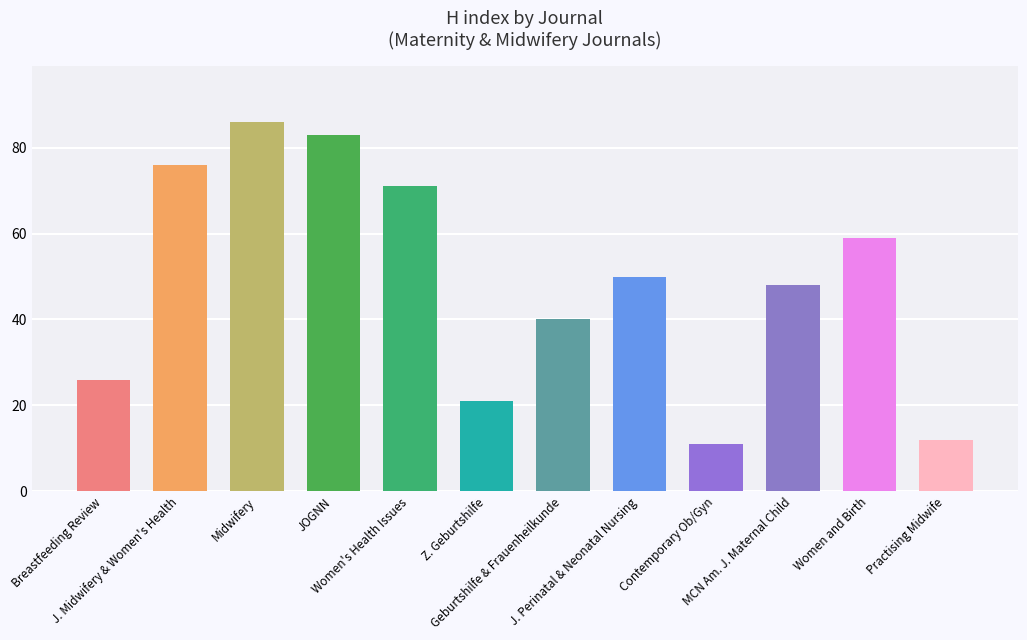

What is the smallest value displayed?

11